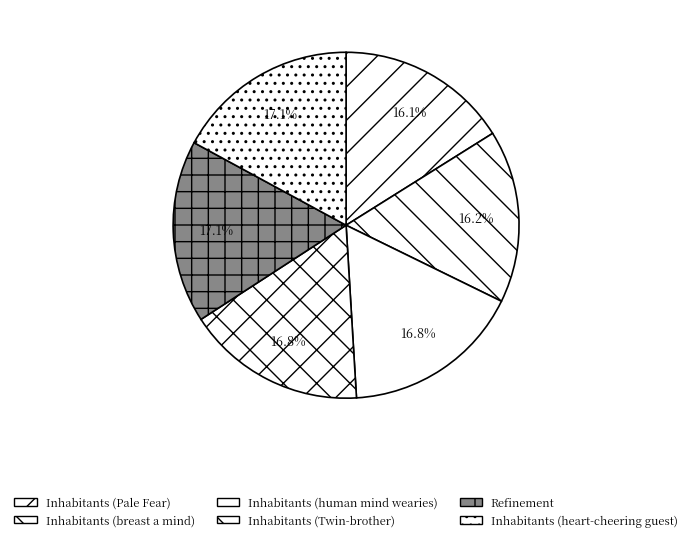

To the nearest percent, what is the difference between the Inhabitants (Pale Fear) and Inhabitants (Twin-brother) slice percentages?

1%